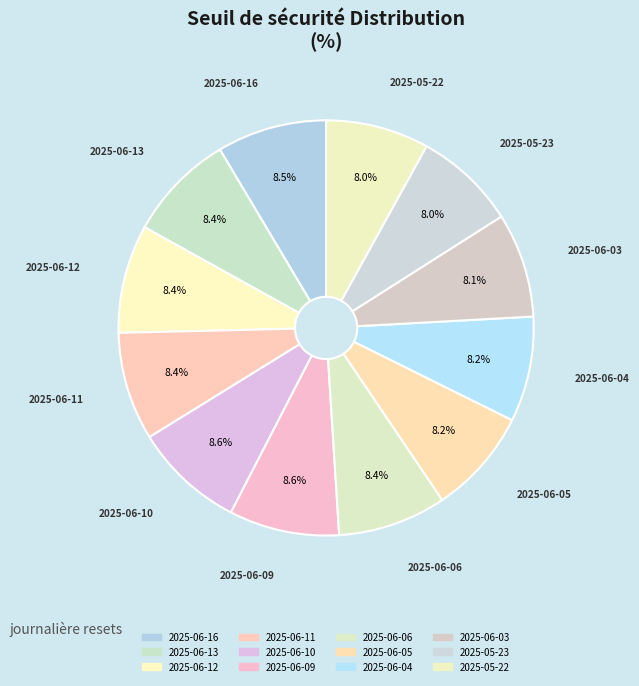

Which slice is the largest?

2025-06-10